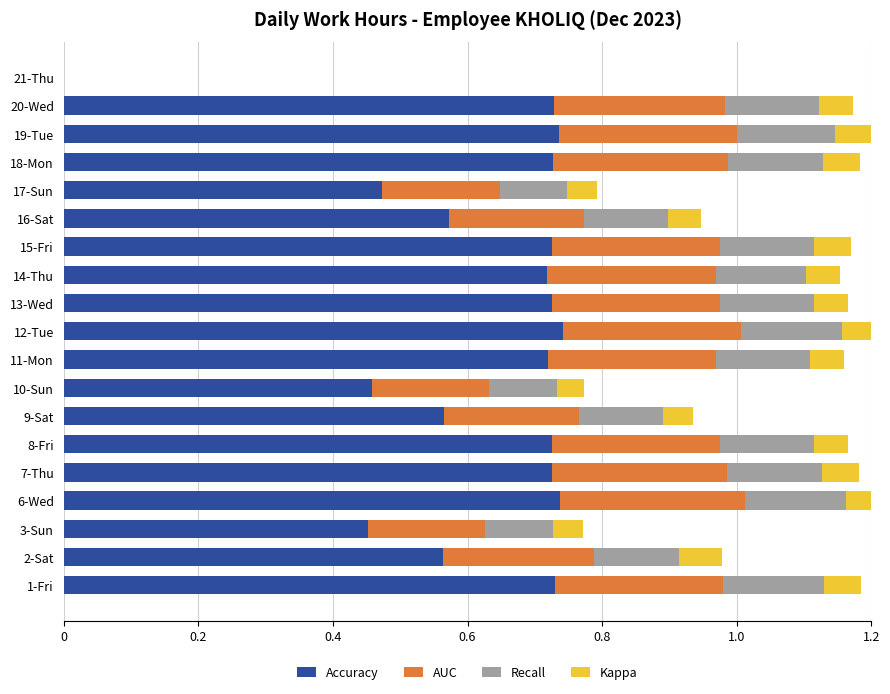

Which series has the largest total across all categories?

Accuracy